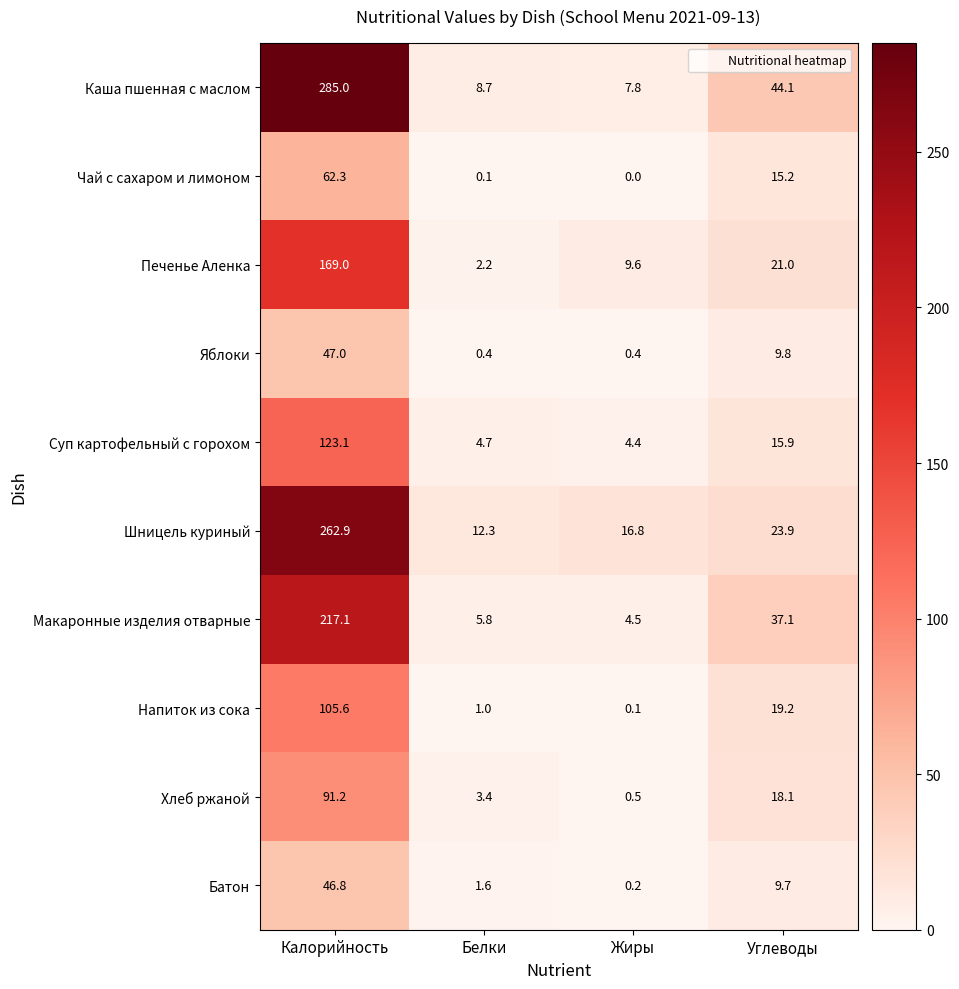

At Белки, list the series in order from largest to smallest.

Шницель куриный, Каша пшенная с маслом, Макаронные изделия отварные, Суп картофельный с горохом, Хлеб ржаной, Печенье Аленка, Батон, Напиток из сока, Яблоки, Чай с сахаром и лимоном